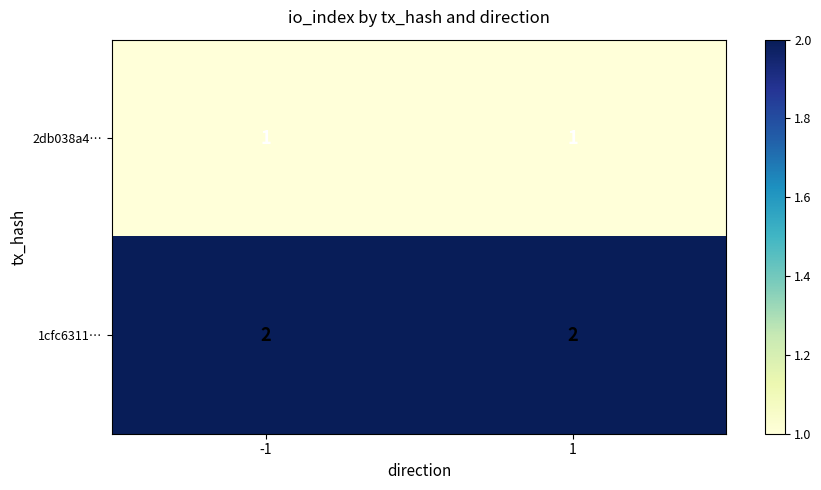

Rank the series by their maximum value, from lowest to highest.

2db038a4…, 1cfc6311…